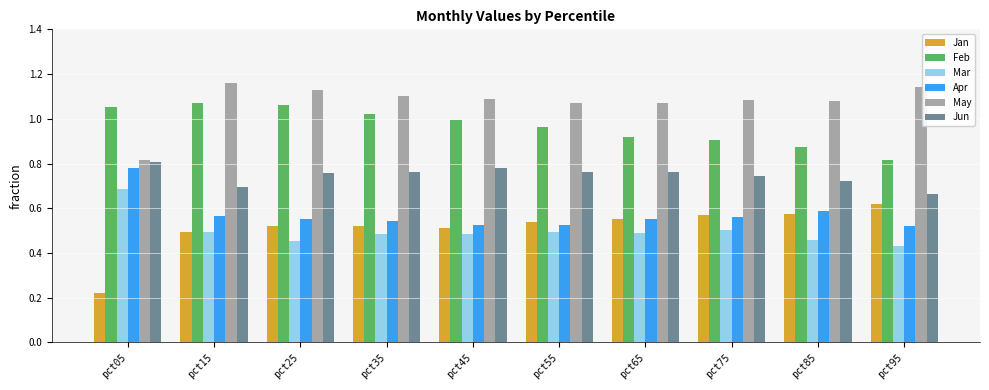

What is the total value across all series at pct75?

4.4